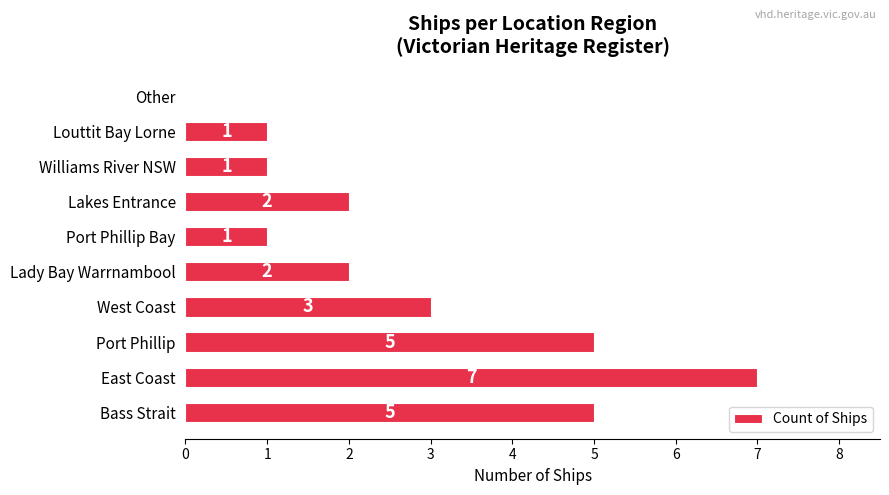

Which label corresponds to the largest value in the chart?

East Coast